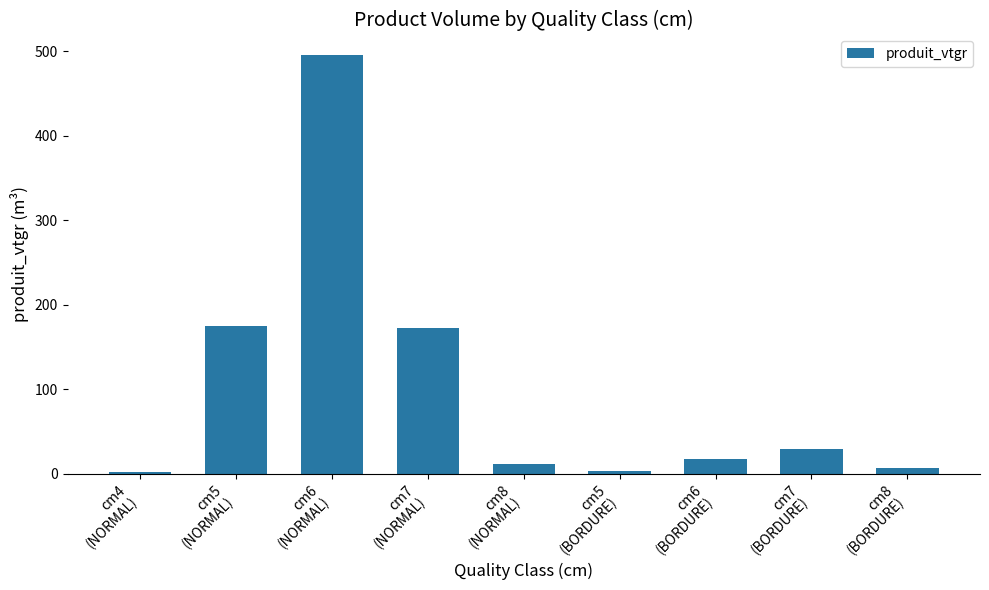

Count the number of data series in this chart.

1